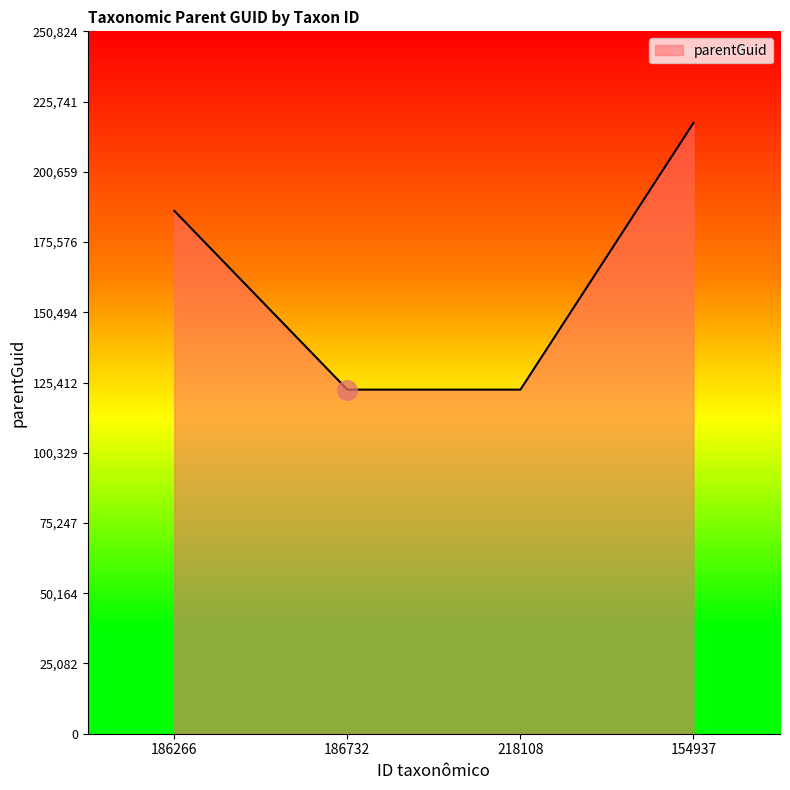

What position from the left is 186732?

2